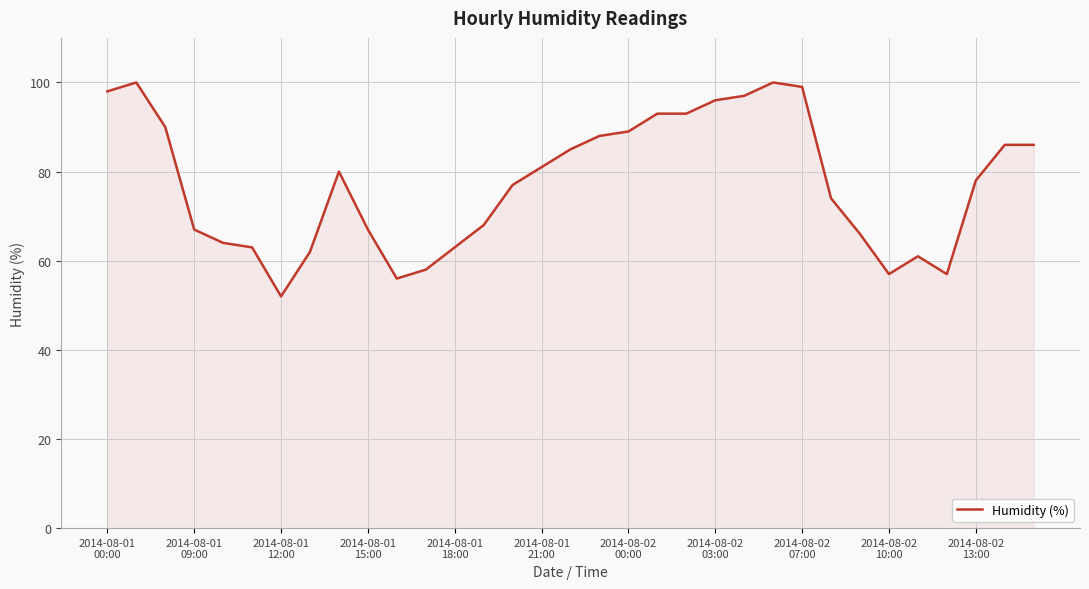

What is the maximum value shown in the chart?

100